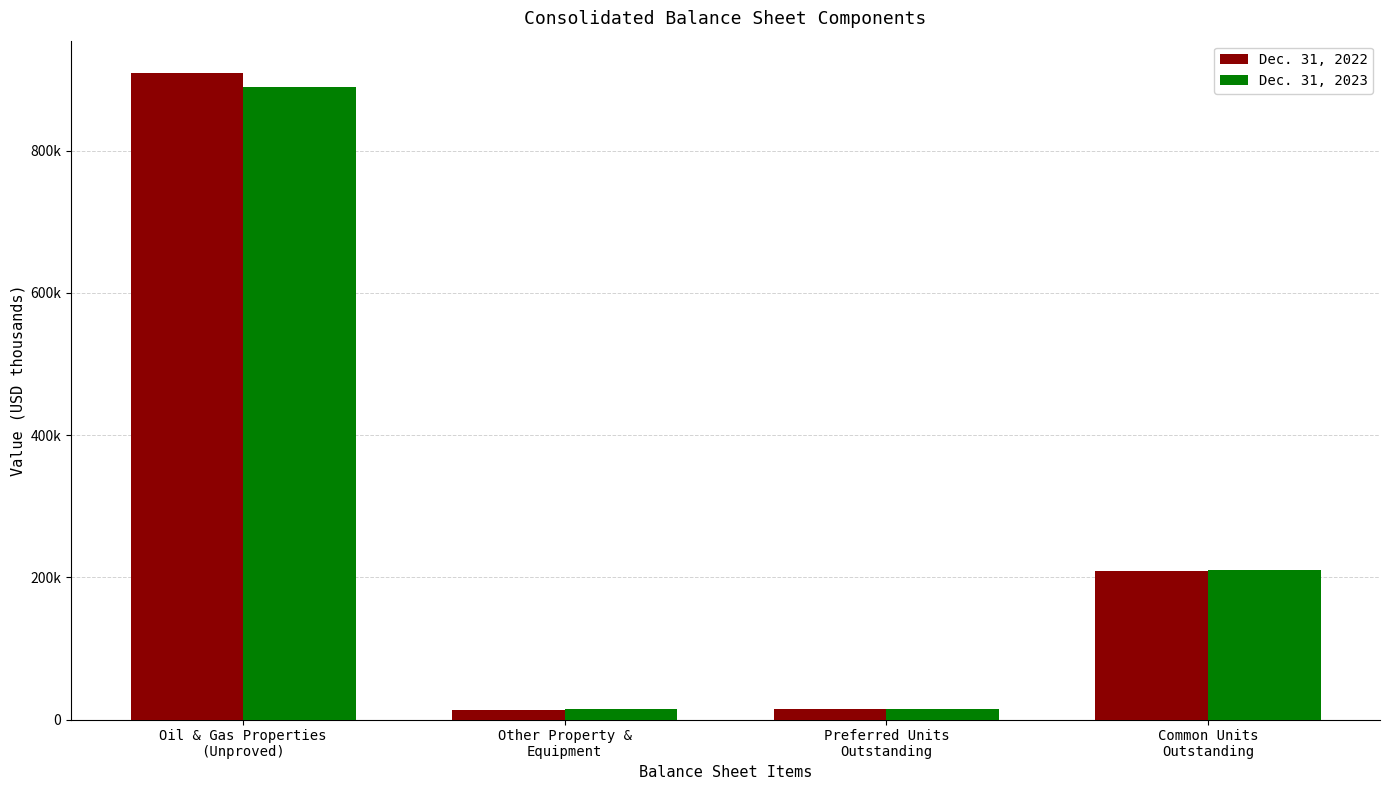

What are all the series names shown in the legend?

Dec. 31, 2022, Dec. 31, 2023